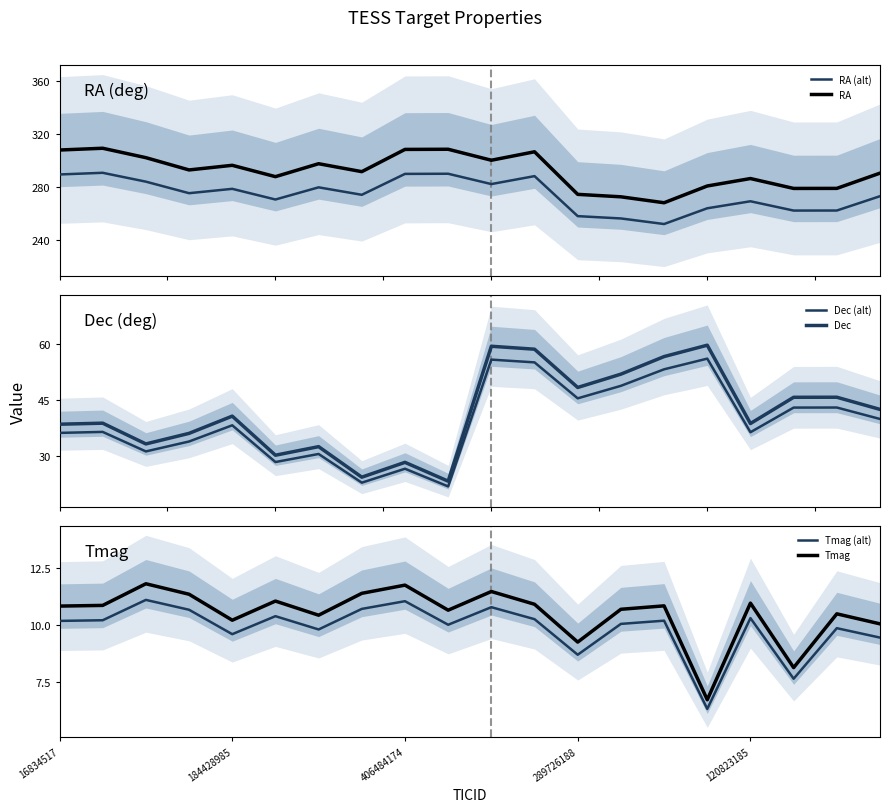

How many series are shown in this chart?

6